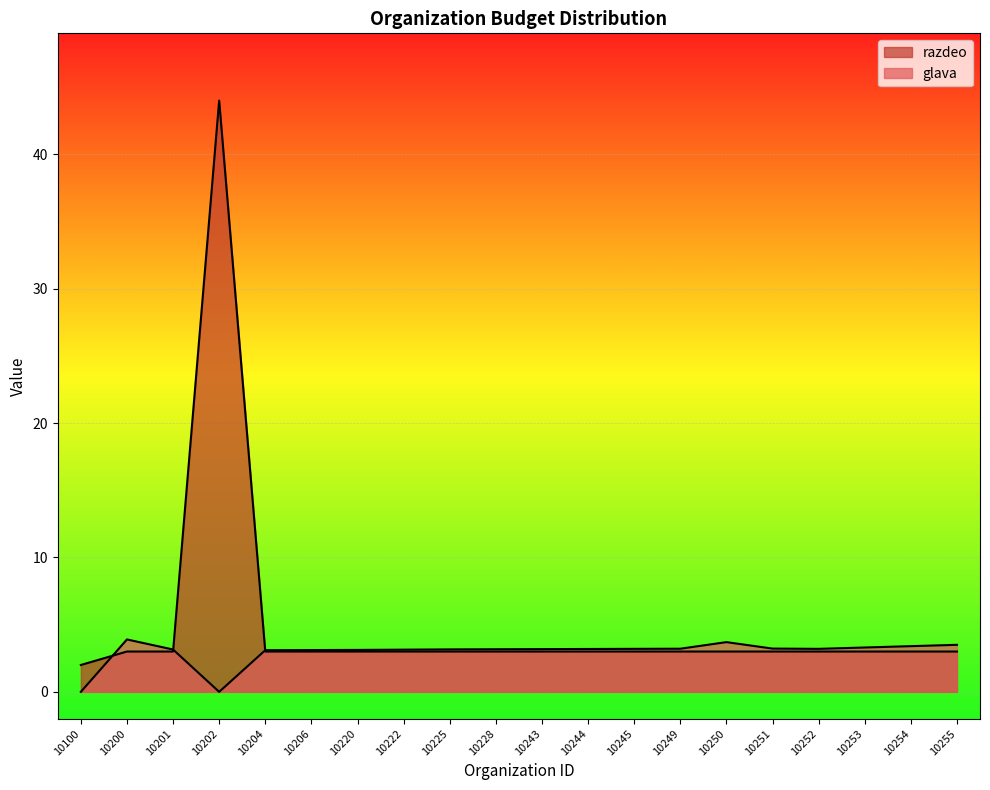

At which label is glava closest to 1?

10100